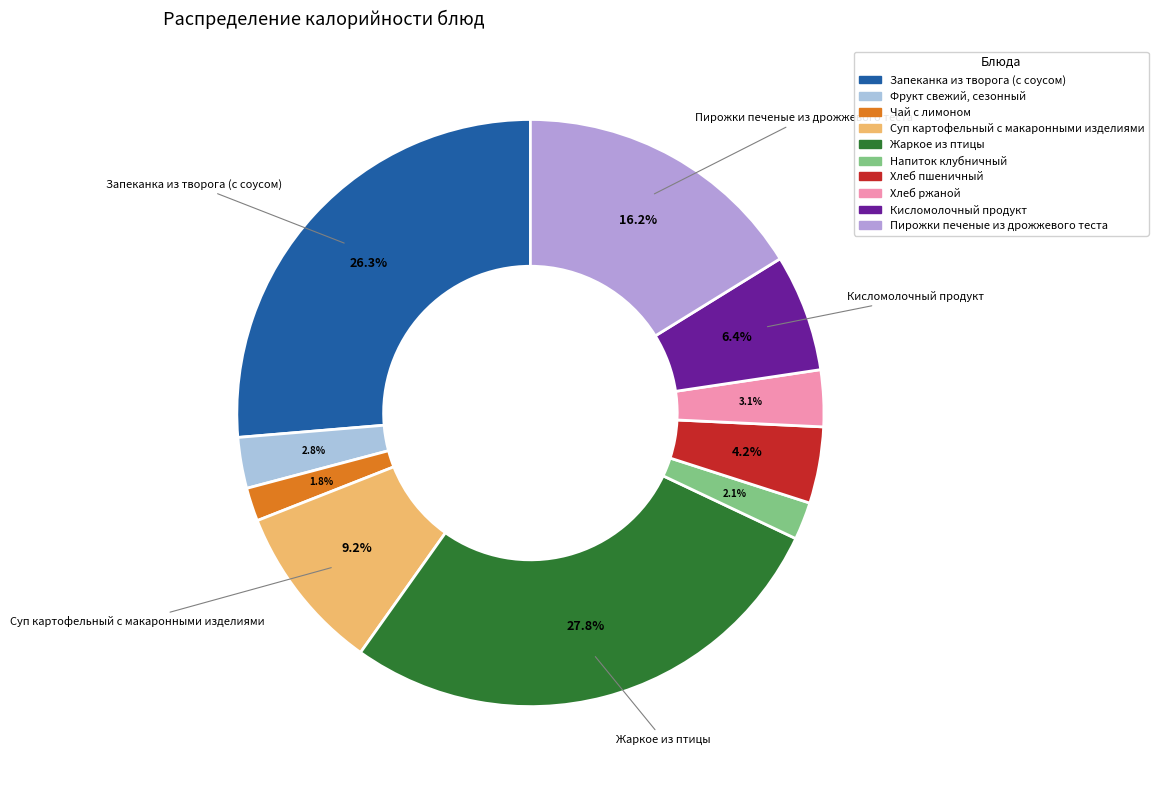

To the nearest percent, what is the difference between the Суп картофельный с макаронными изделиями and Чай с лимоном slice percentages?

7%